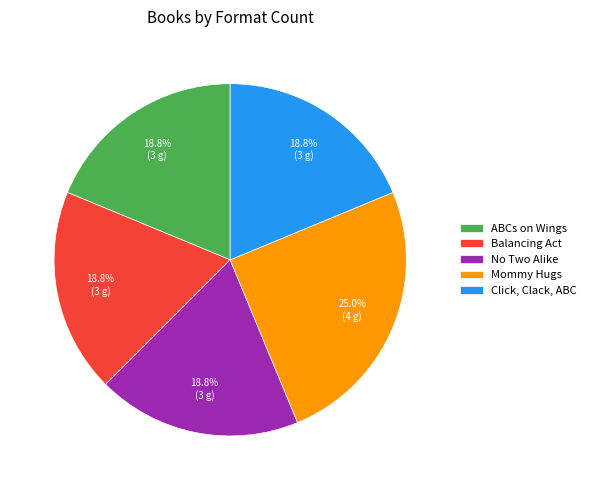

How many slices are in this pie chart?

5